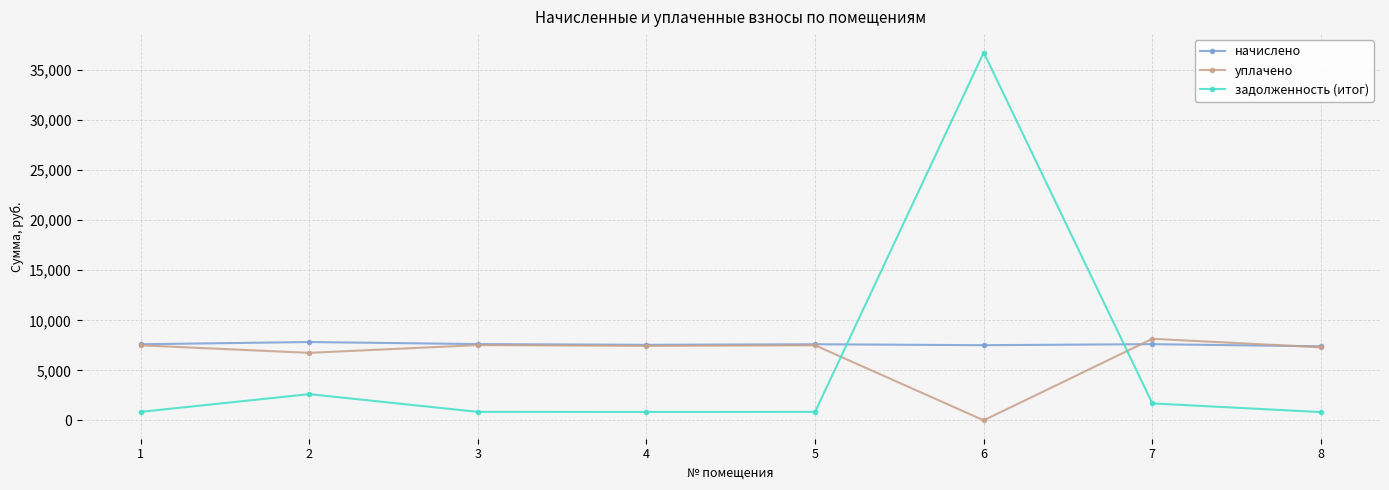

At how many categories does at least one series exceed 26171?

1